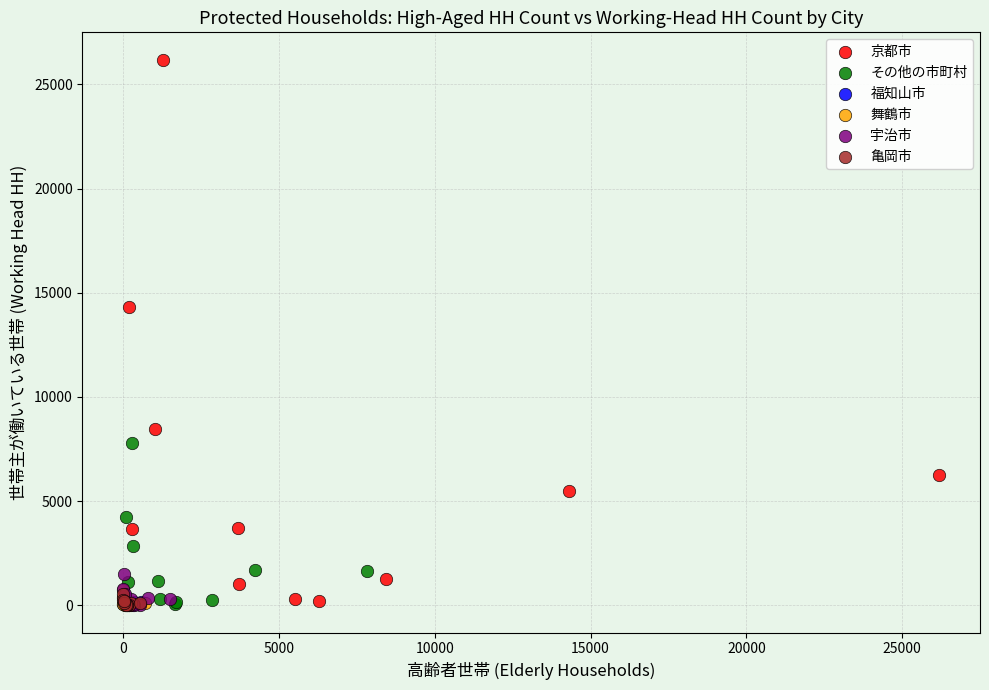

Which series has the largest Y range (max minus min)?

京都市